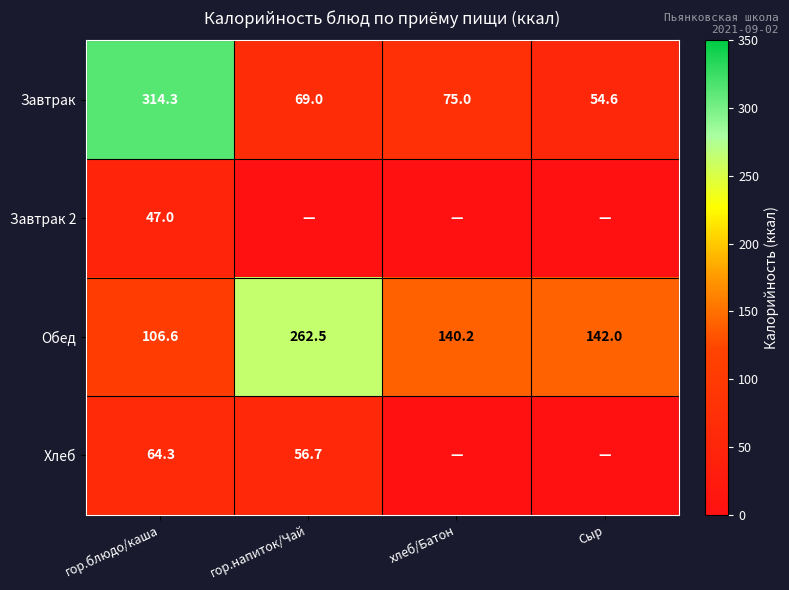

Is the value of Завтрак at Сыр greater than the value of Обед at гор.блюдо/каша?

No